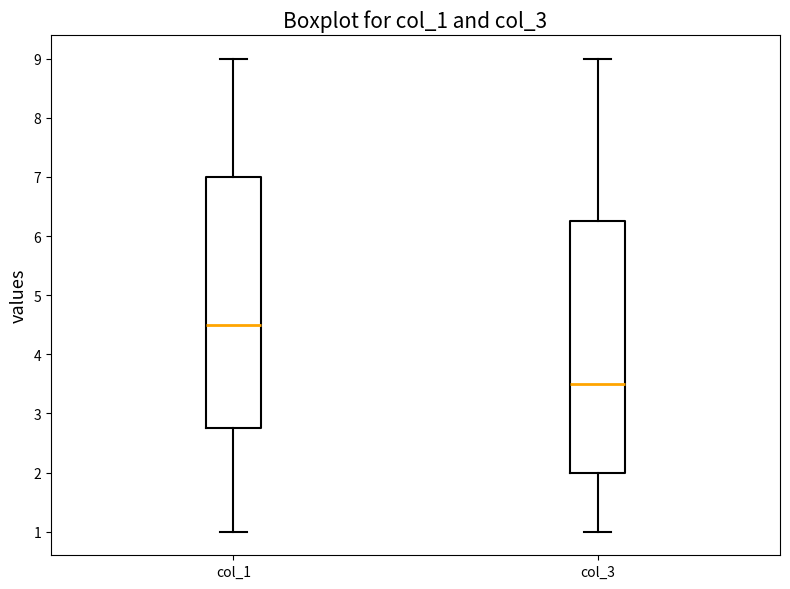

Reading left to right, read every box against the y-axis: the position of its median line, the range the box covers, and the ends of its whiskers. The values are not printed on the chart, so give them approximately, as read against the axis.

col_1: median 4.5, box 2.8 to 7.0, whiskers 1.0 to 9.0
col_3: median 3.5, box 2.0 to 6.3, whiskers 1.0 to 9.0